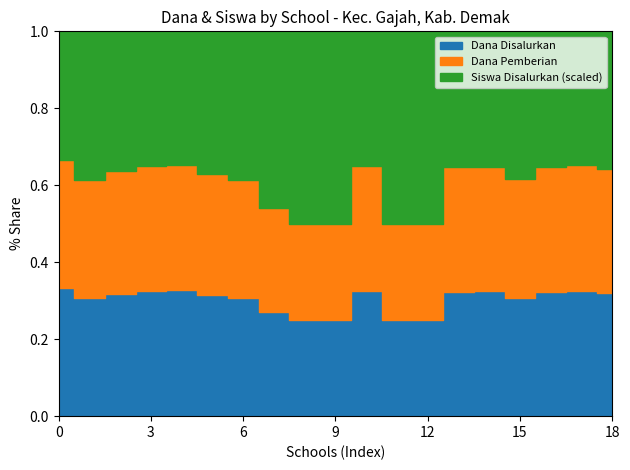

What is the average value of the Siswa Disalurkan series?

42